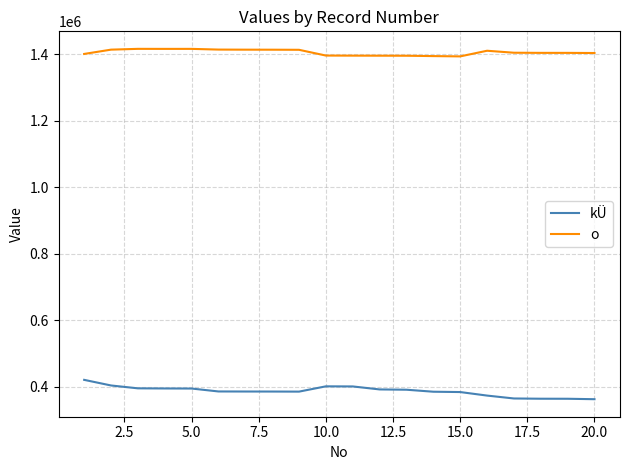

What are all the series names shown in the legend?

kÜ, o